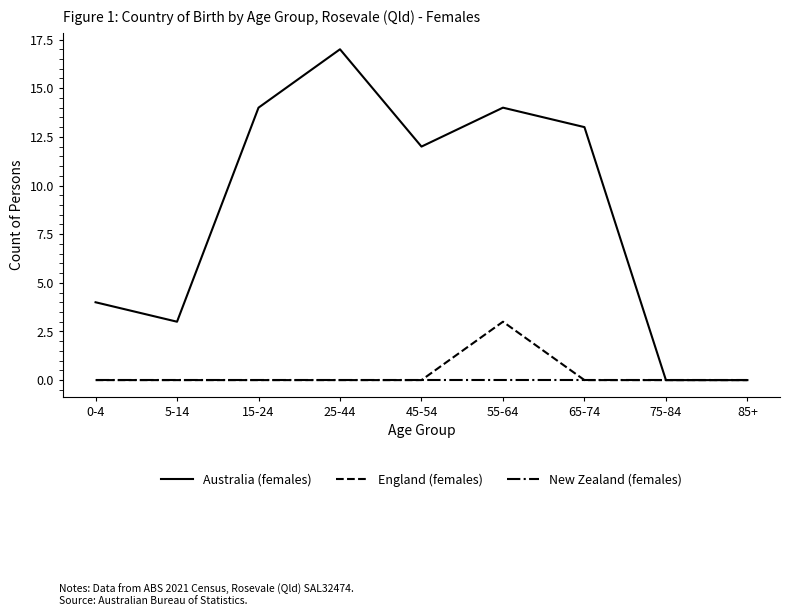

Reading left to right, transcribe all the data shown in this chart.

Australia (females): 4	3	14	17	12	14	13	0	0
England (females): 0	0	0	0	0	3	0	0	0
New Zealand (females): 0	0	0	0	0	0	0	0	0